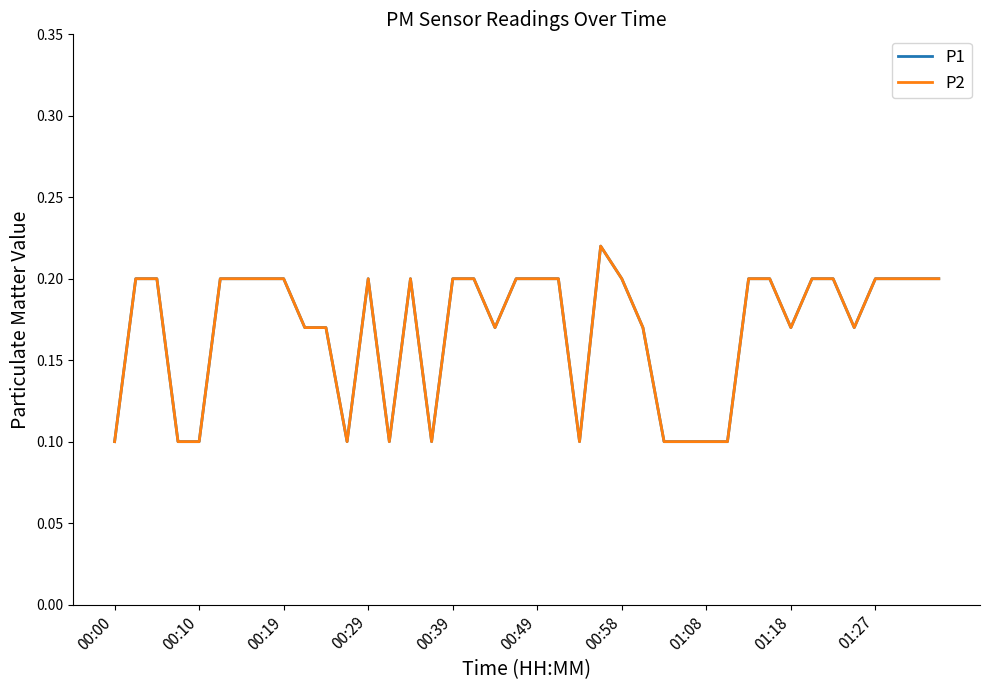

Does the chart have visible grid lines?

No